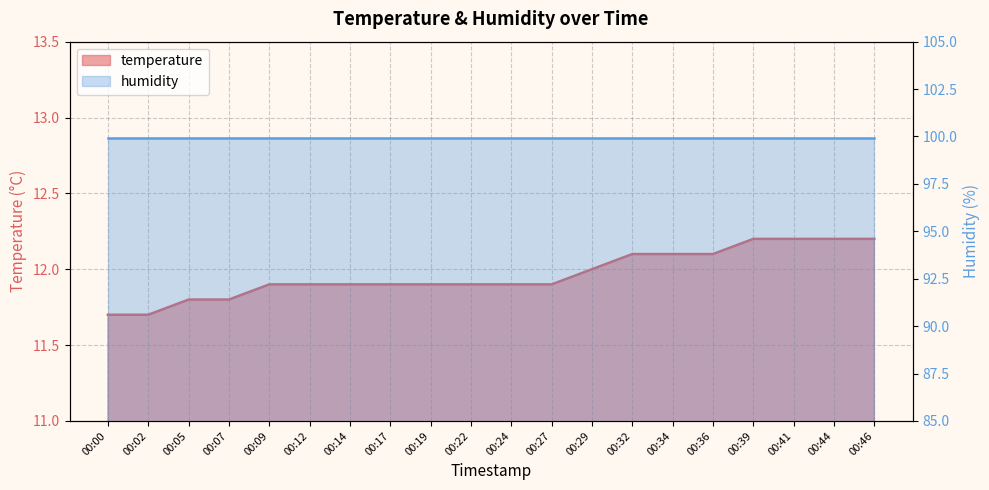

Which label corresponds to the largest value in the chart?

00:39